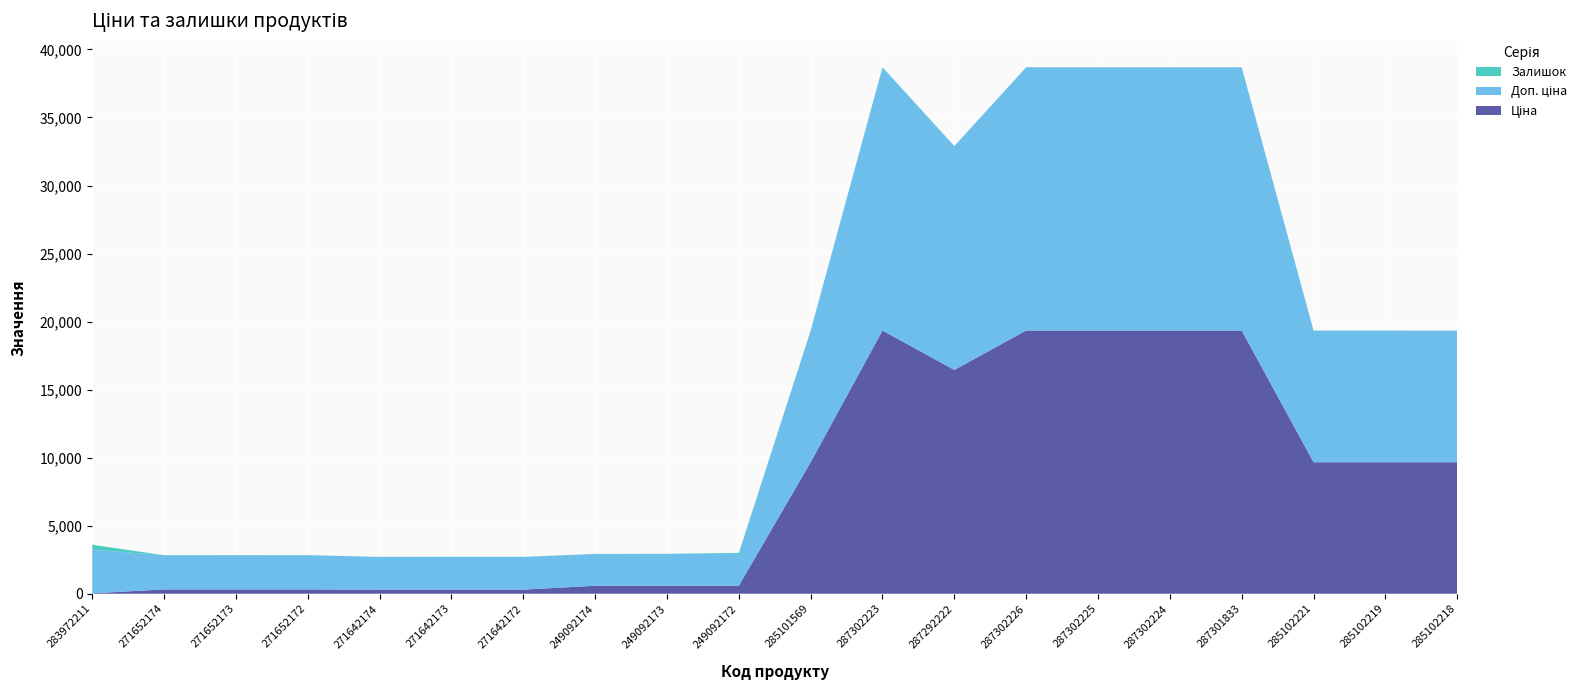

Reading left to right, extract all data points from this chart.

Ціна: 283972211=32.0	271652174=314.7	271652173=314.7	271652172=314.7	271642174=300.6	271642173=300.6	271642172=300.6	249092174=584.9	249092173=584.9	249092172=584.9	285101569=9664.7	287302223=19343.1	287292222=16448.2	287302226=19343.1	287302225=19343.1	287302224=19343.1	287301833=19343.1	285102221=9664.7	285102219=9664.7	285102218=9664.7
Доп. ціна: 283972211=3205.0	271652174=2517.5	271652173=2517.5	271652172=2517.5	271642174=2405.2	271642173=2405.2	271642172=2405.2	249092174=2339.7	249092173=2339.7	249092172=2339.7	285101569=9664.7	287302223=19343.1	287292222=16448.2	287302226=19343.1	287302225=19343.1	287302224=19343.1	287301833=19343.1	285102221=9664.7	285102219=9664.7	285102218=9664.7
Залишок: 283972211=360.0	271652174=0.0	271652173=14.0	271652172=6.0	271642174=0.0	271642173=9.0	271642172=6.0	249092174=0.0	249092173=8.0	249092172=78.0	285101569=7.0	287302223=8.0	287292222=3.0	287302226=8.0	287302225=0.0	287302224=7.0	287301833=0.0	285102221=11.0	285102219=14.0	285102218=3.0